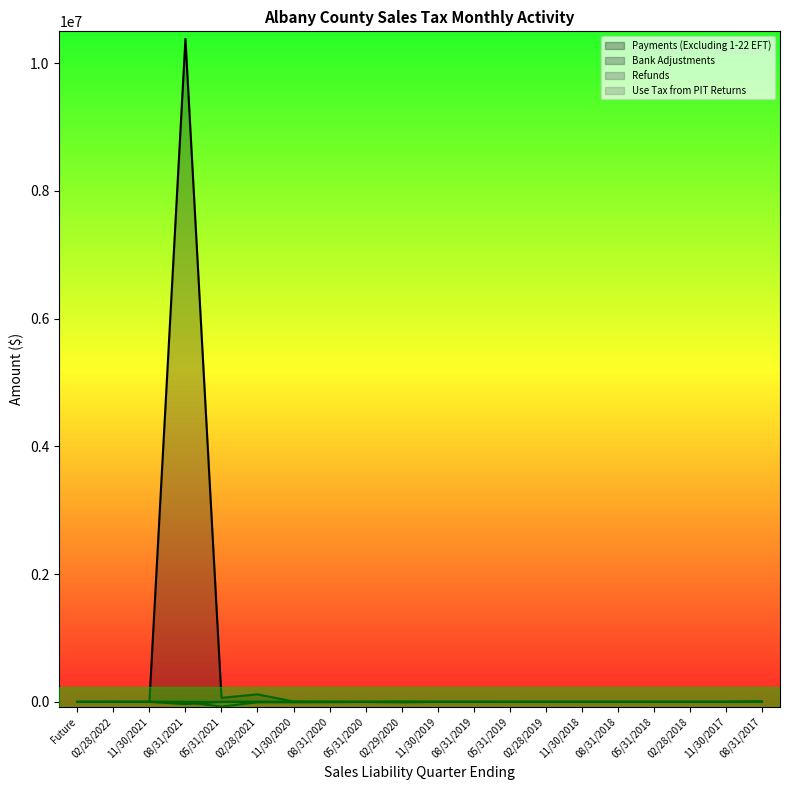

Is the value of Refunds at 05/31/2019 greater than the value of Use Tax from PIT Returns at 08/31/2018?

No